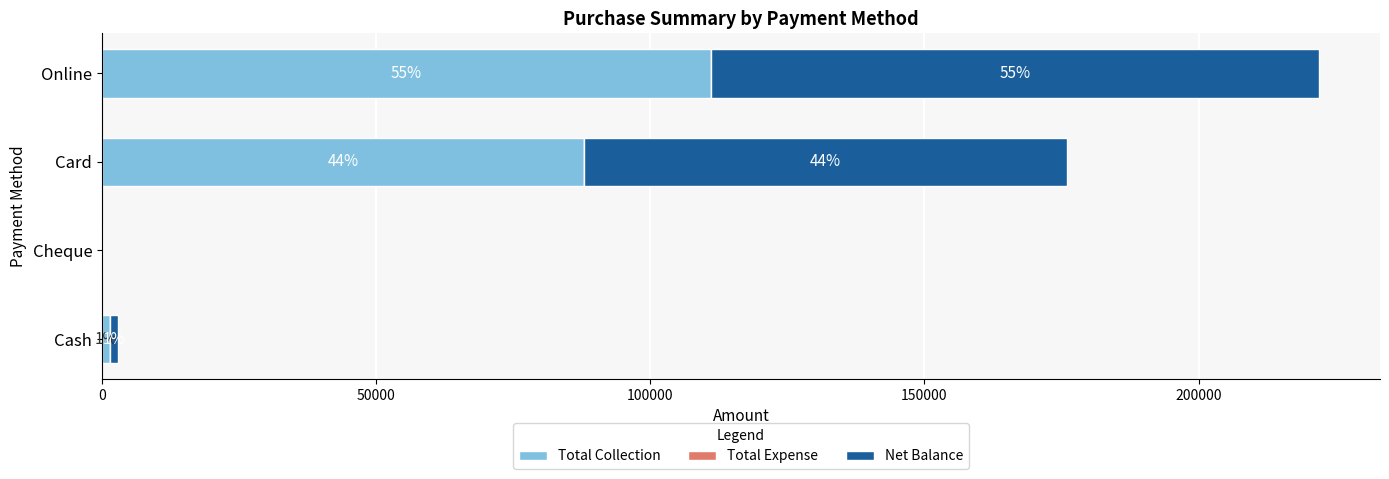

How many values in Net Balance are above zero?

3